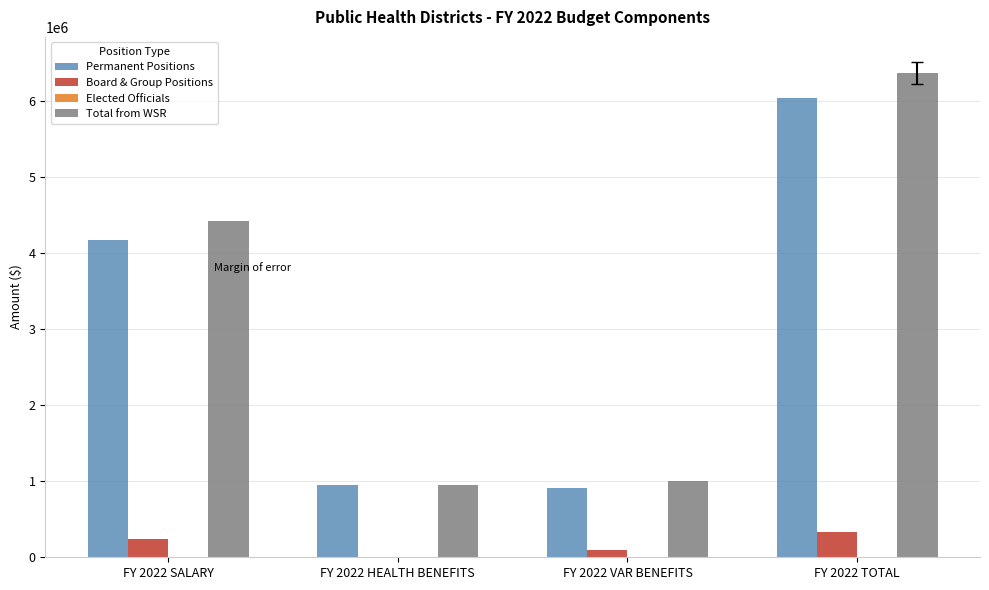

Is it true that Permanent Positions equals 1380080.0 at FY 2022 HEALTH BENEFITS?

False